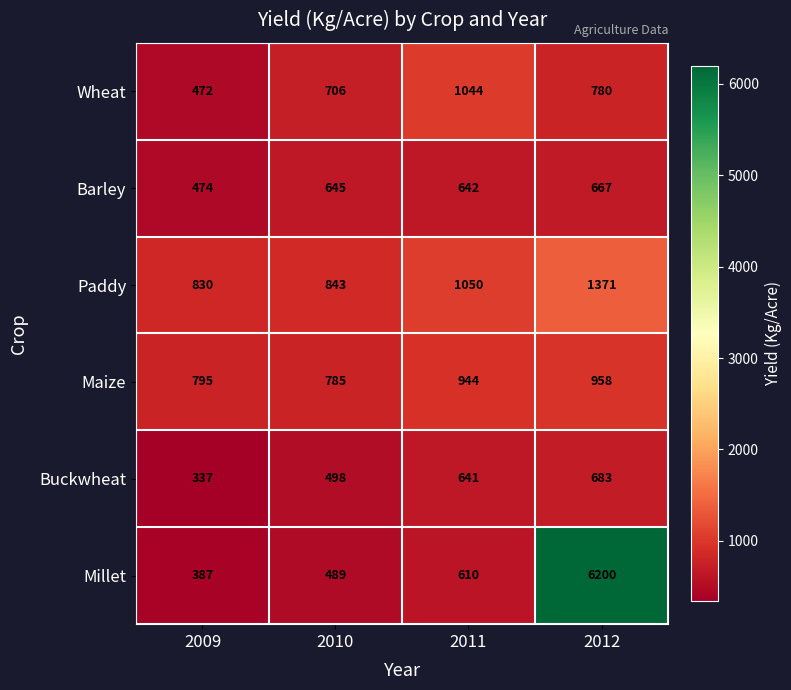

How many categories are shown in the chart?

4